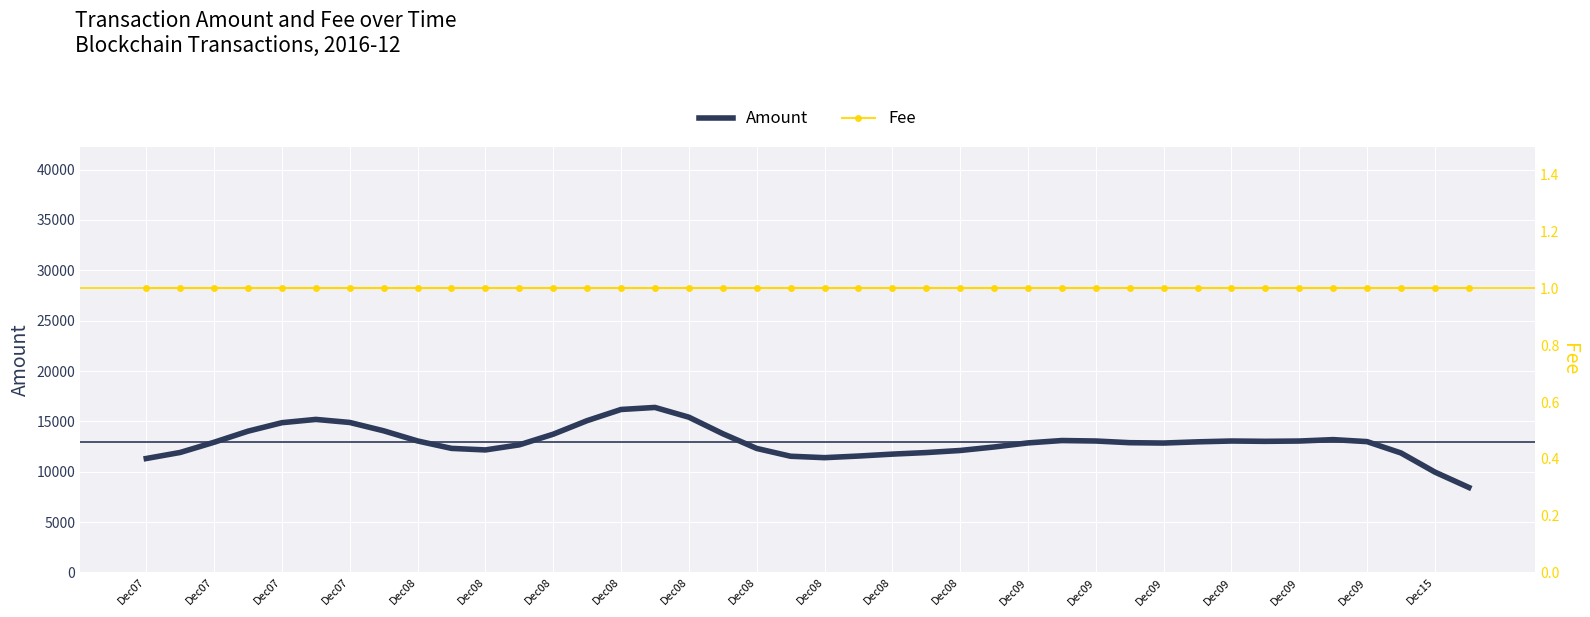

Where is Fee nearest to the value 1?

Dec07